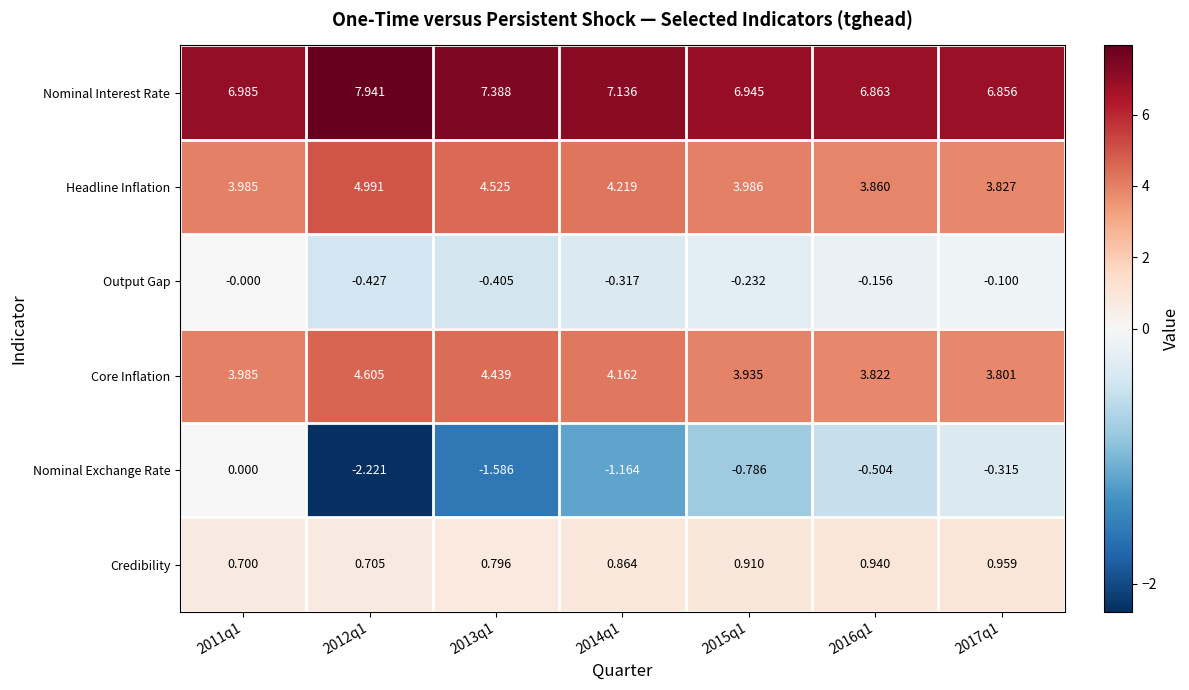

Is the value of Headline Inflation at 2011q1 greater than the value of Credibility at 2017q1?

Yes